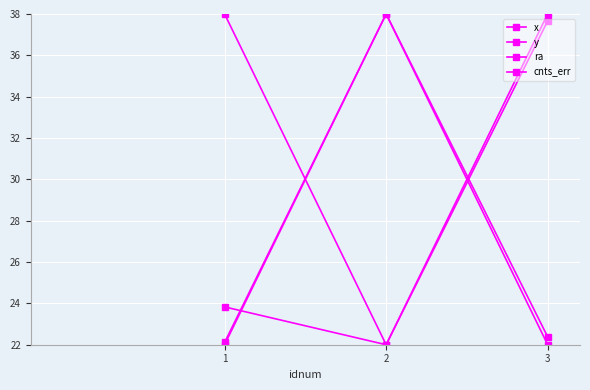

What is the minimum value shown in the chart?

22.0